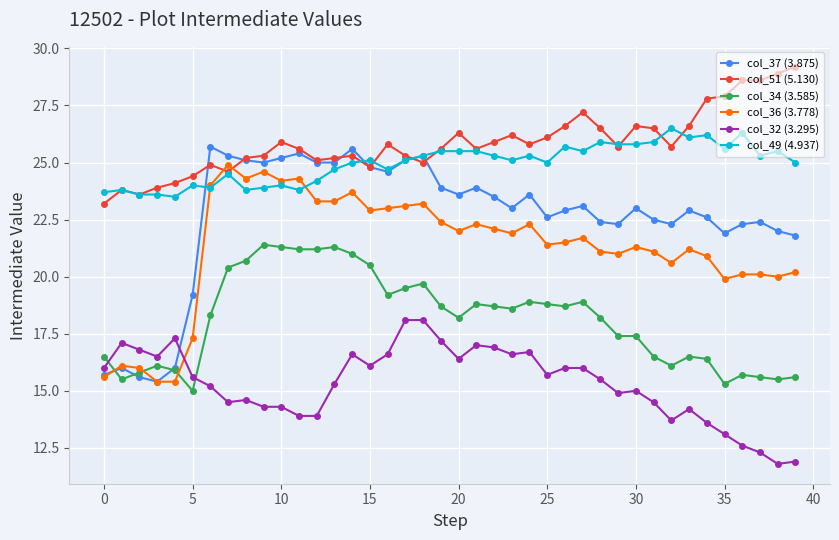

Reading left to right, list all the values displayed in this chart.

col_37 (3.875): 15.7	16.0	15.6	15.4	16.0	19.2	25.7	25.3	25.1	25.0	25.2	25.4	25.0	25.0	25.6	24.8	24.6	25.1	25.3	23.9	23.6	23.9	23.5	23.0	23.6	22.6	22.9	23.1	22.4	22.3	23.0	22.5	22.3	22.9	22.6	21.9	22.3	22.4	22.0	21.8
col_51 (5.130): 23.2	23.8	23.6	23.9	24.1	24.4	24.9	24.6	25.2	25.3	25.9	25.6	25.1	25.2	25.3	24.8	25.8	25.3	25.0	25.6	26.3	25.6	25.9	26.2	25.8	26.1	26.6	27.2	26.5	25.7	26.6	26.5	25.7	26.6	27.8	27.9	28.6	28.6	28.9	29.2
col_34 (3.585): 16.5	15.5	15.8	16.1	15.9	15.0	18.3	20.4	20.7	21.4	21.3	21.2	21.2	21.3	21.0	20.5	19.2	19.5	19.7	18.7	18.2	18.8	18.7	18.6	18.9	18.8	18.7	18.9	18.2	17.4	17.4	16.5	16.1	16.5	16.4	15.3	15.7	15.6	15.5	15.6
col_36 (3.778): 15.6	16.1	16.0	15.4	15.4	17.3	24.0	24.9	24.3	24.6	24.2	24.3	23.3	23.3	23.7	22.9	23.0	23.1	23.2	22.4	22.0	22.3	22.1	21.9	22.3	21.4	21.5	21.7	21.1	21.0	21.3	21.1	20.6	21.2	20.9	19.9	20.1	20.1	20.0	20.2
col_32 (3.295): 16.0	17.1	16.8	16.5	17.3	15.6	15.2	14.5	14.6	14.3	14.3	13.9	13.9	15.3	16.6	16.1	16.6	18.1	18.1	17.2	16.4	17.0	16.9	16.6	16.7	15.7	16.0	16.0	15.5	14.9	15.0	14.5	13.7	14.2	13.6	13.1	12.6	12.3	11.8	11.9
col_49 (4.937): 23.7	23.8	23.6	23.6	23.5	24.0	23.9	24.5	23.8	23.9	24.0	23.8	24.2	24.7	25.0	25.1	24.7	25.1	25.3	25.5	25.5	25.5	25.3	25.1	25.3	25.0	25.7	25.5	25.9	25.8	25.8	25.9	26.5	26.1	26.2	25.6	26.3	25.3	25.5	25.0